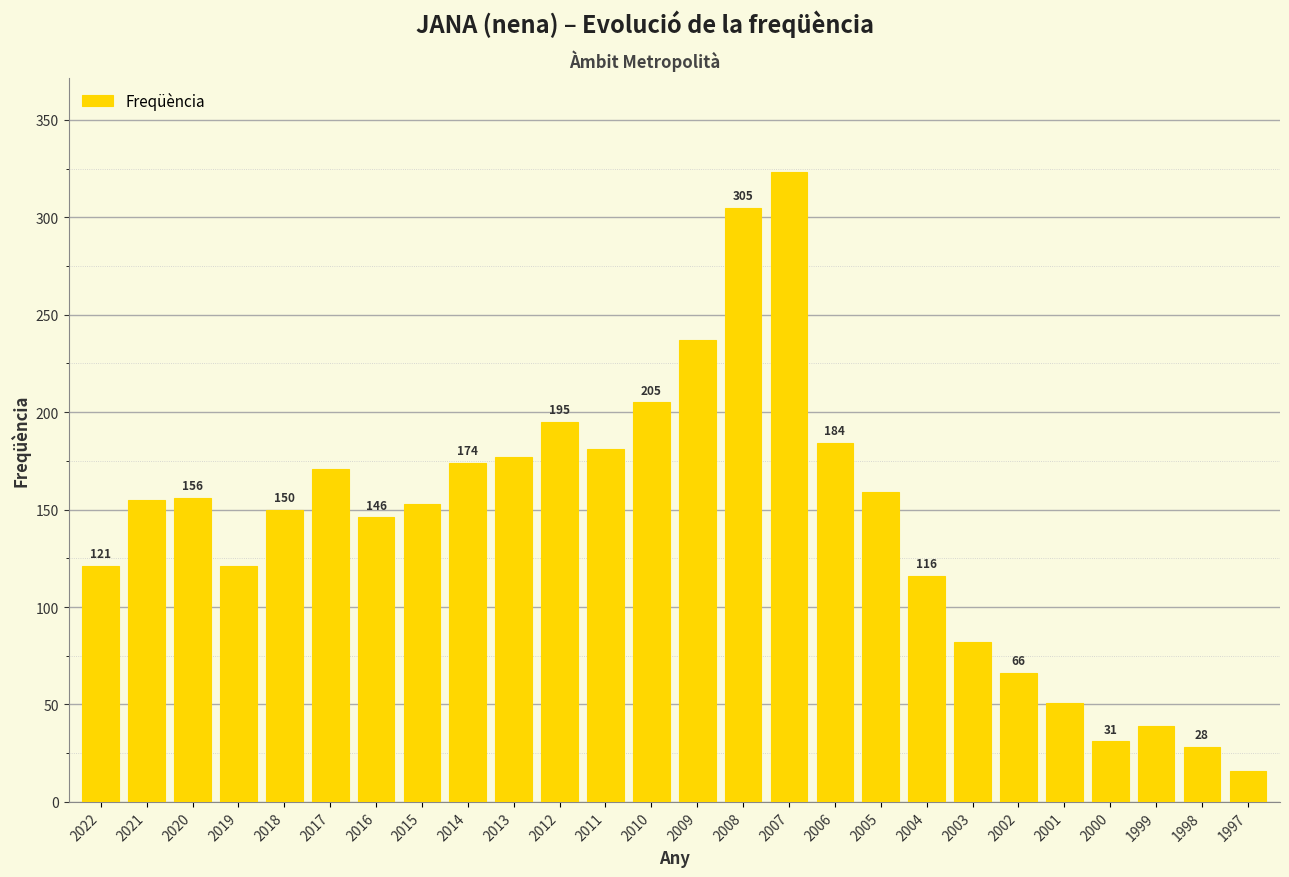

Are the bars grouped side by side (vs. stacked)?

No